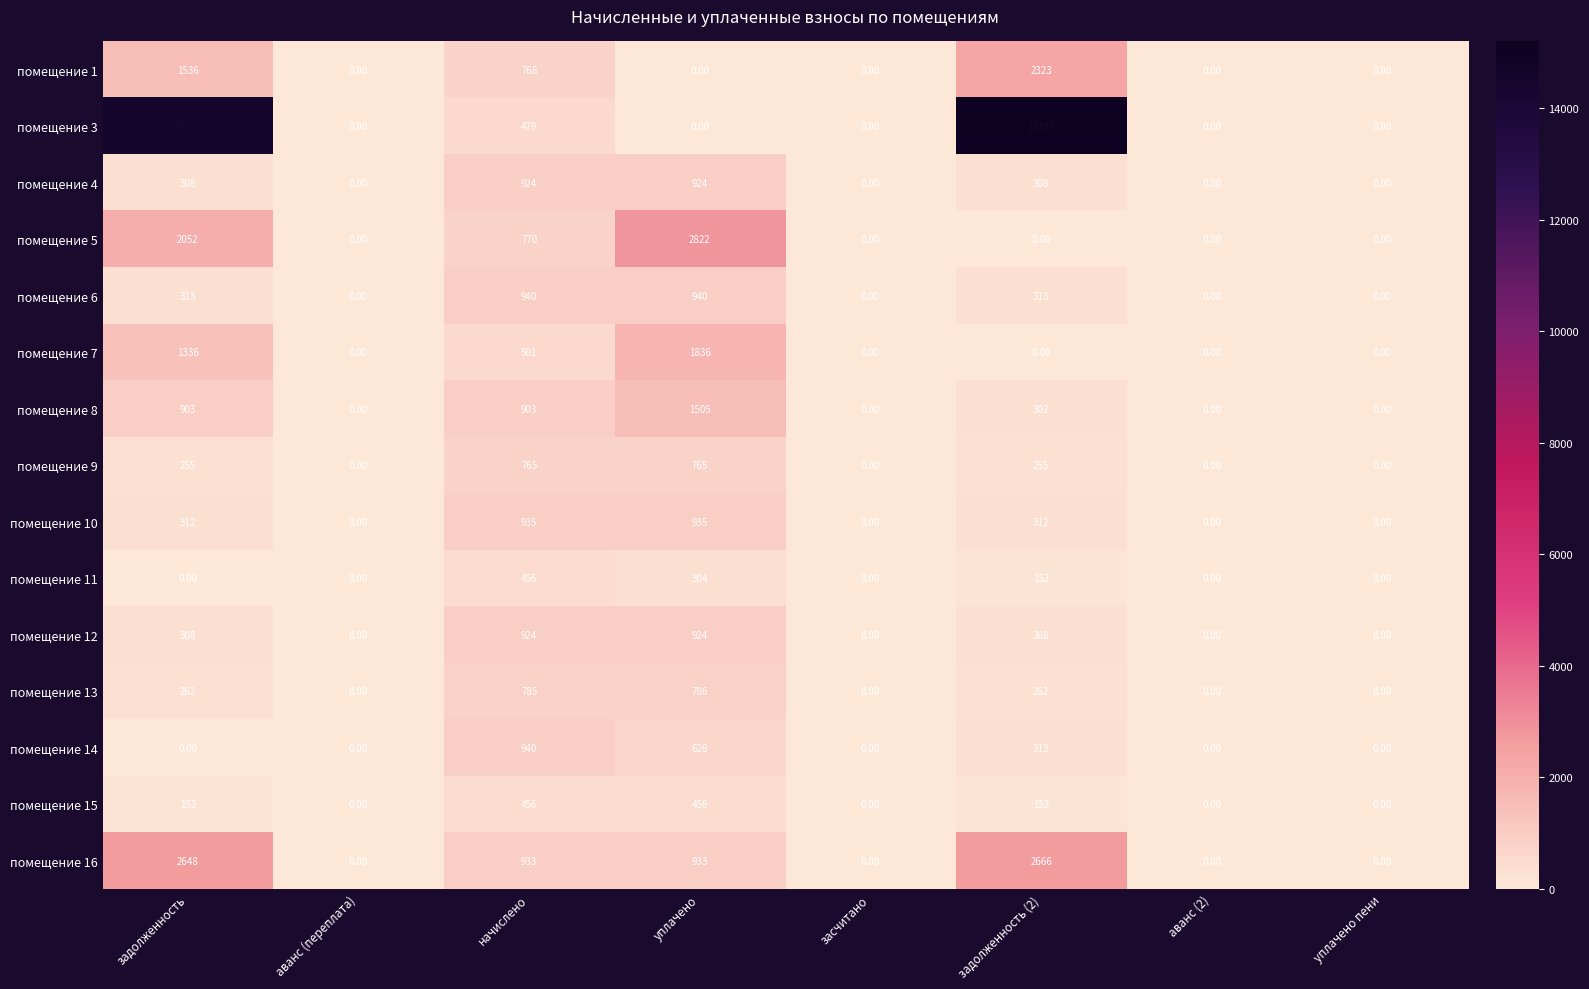

Where does the помещение 16 series first go above 933?

задолженность